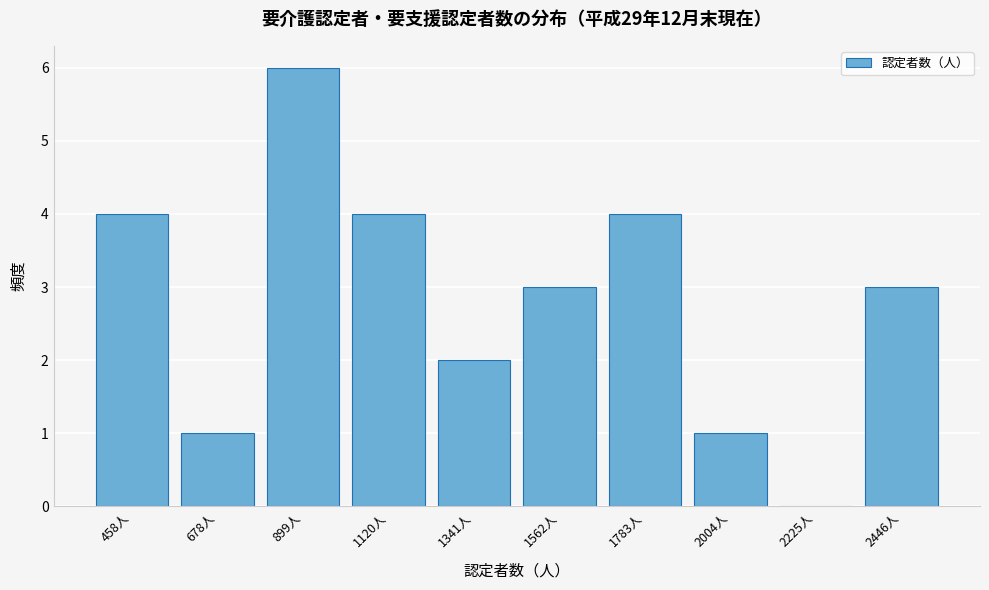

Reading left to right, extract all data points from this chart.

458人=4	678人=1	899人=6	1120人=4	1341人=2	1562人=3	1783人=4	2004人=1	2225人=0	2446人=3